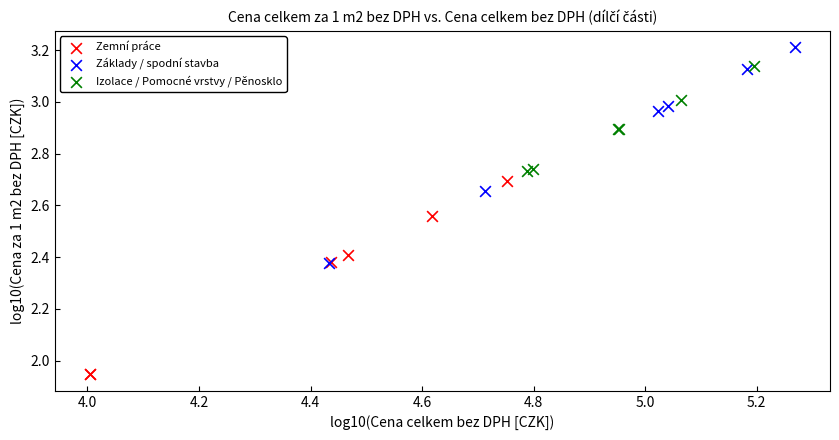

Which series reaches the minimum Y coordinate?

Zemní práce